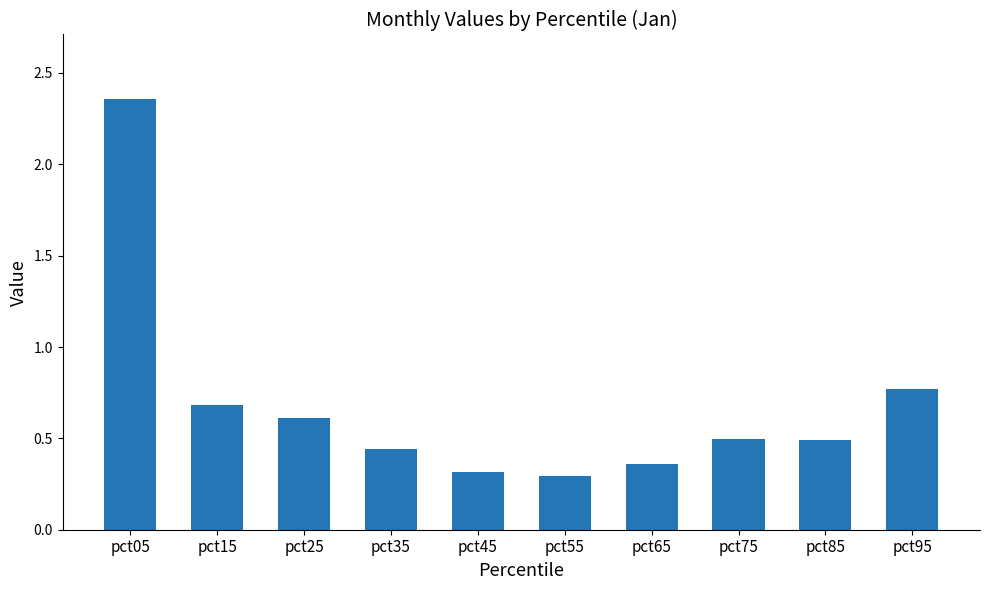

What is the value of the 5th bar from the left?

0.3